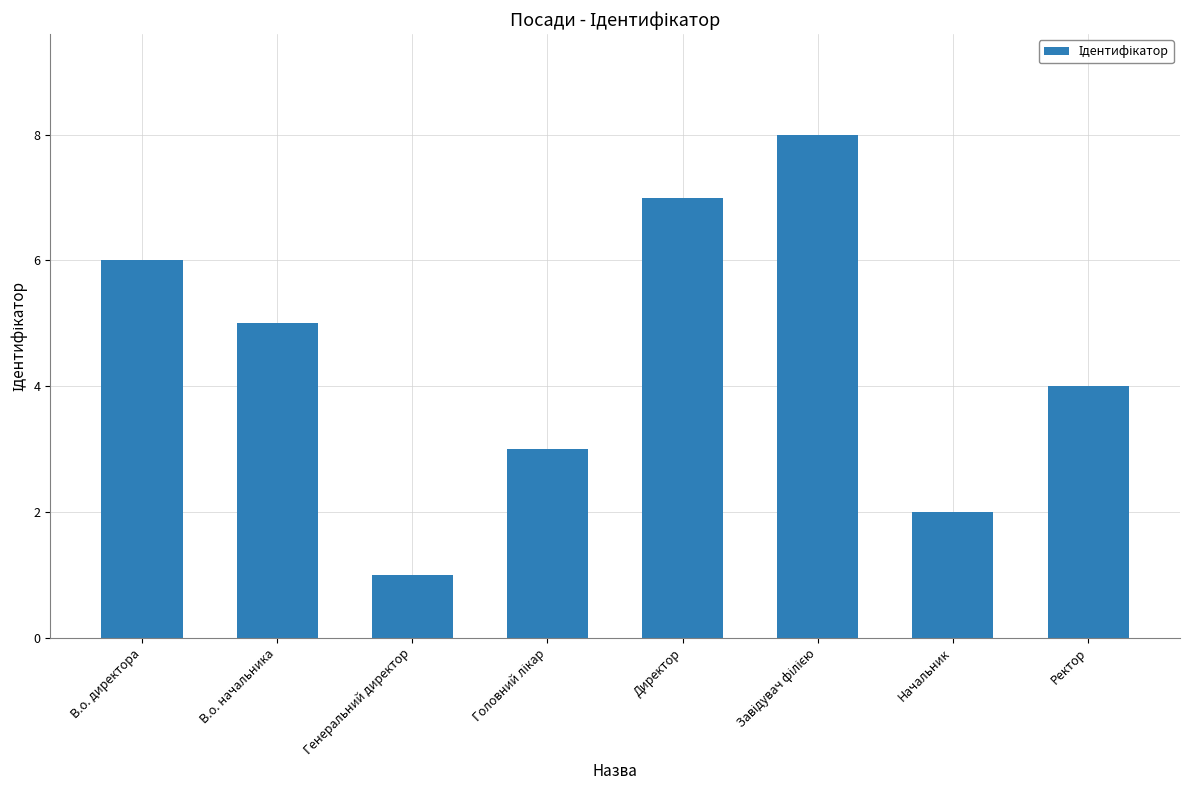

What is the sum of the values at Директор and В.о. начальника?

12